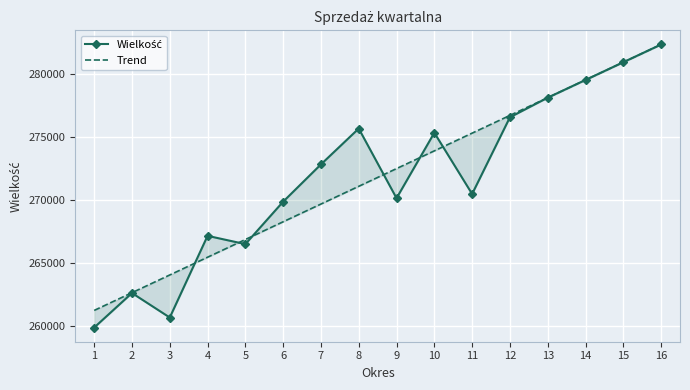

How many intersections are there between Wielkość and Trend?

7